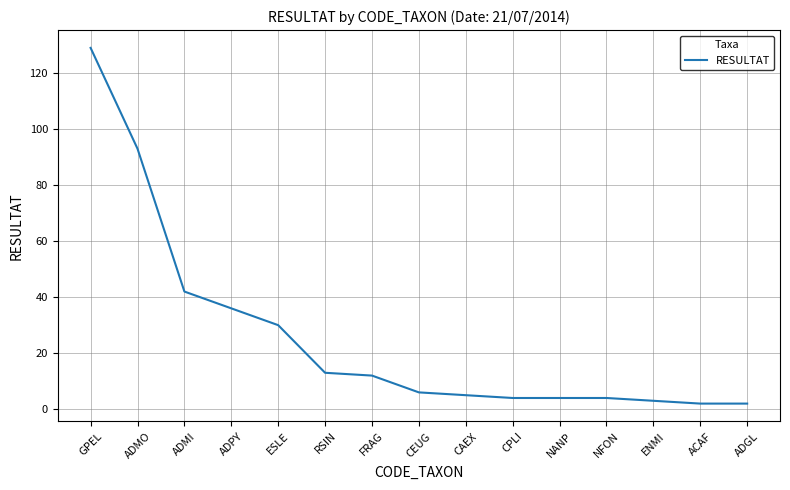

How many series are shown in this chart?

1